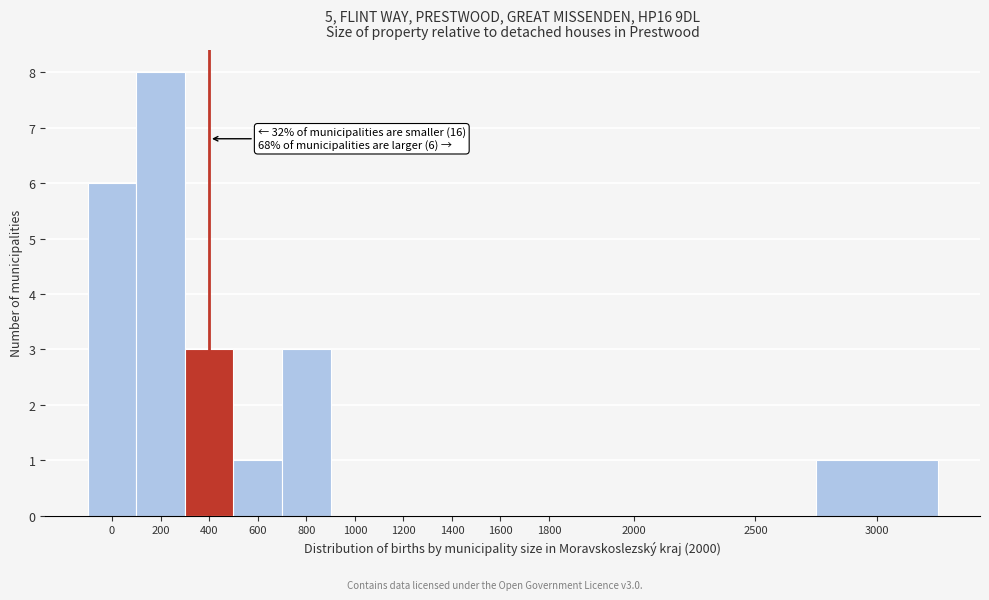

Reading left to right, what are all the values shown in this chart?

0=6	200=8	400=3	600=1	800=3	1000=0	1200=0	1400=0	1600=0	1800=0	2000=0	2500=0	3000=1